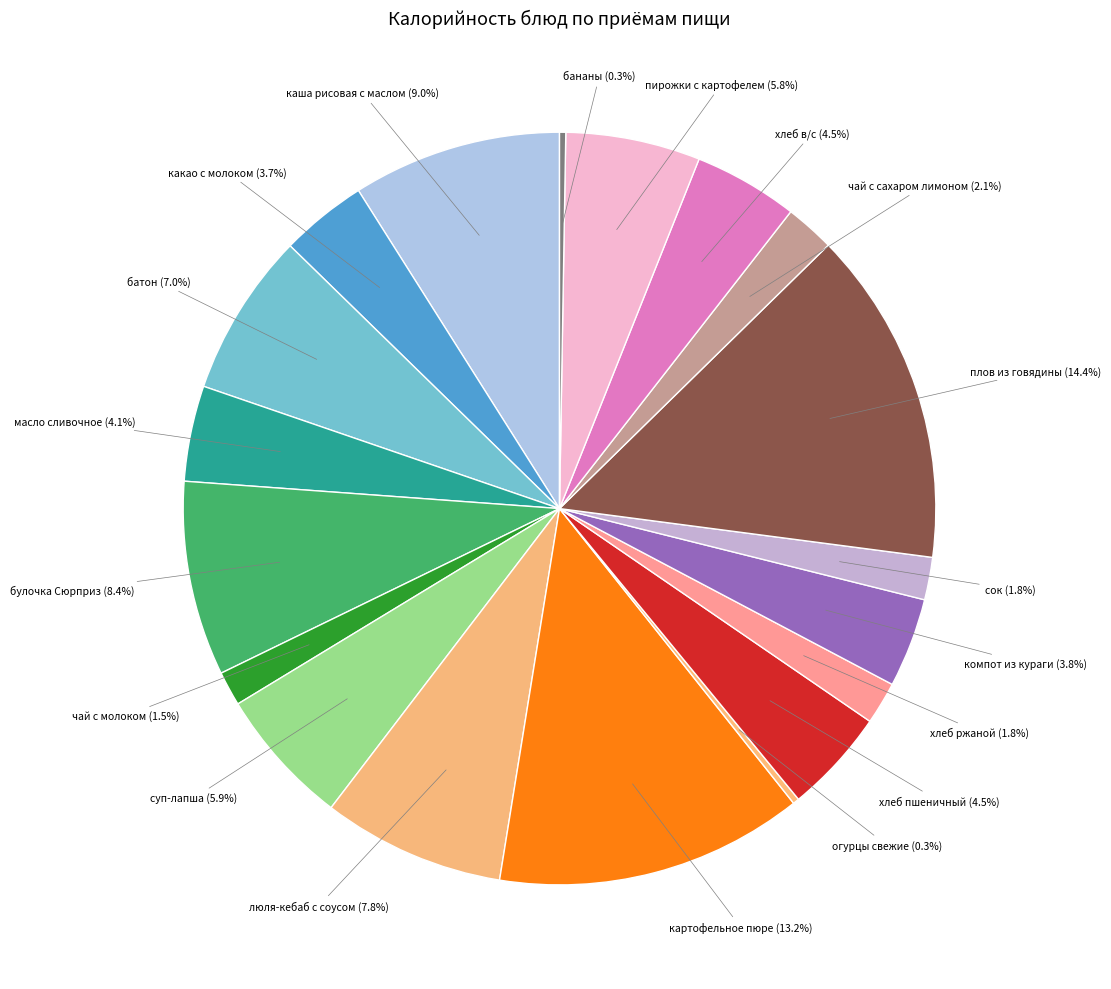

What is the largest slice in the pie chart?

плов из говядины